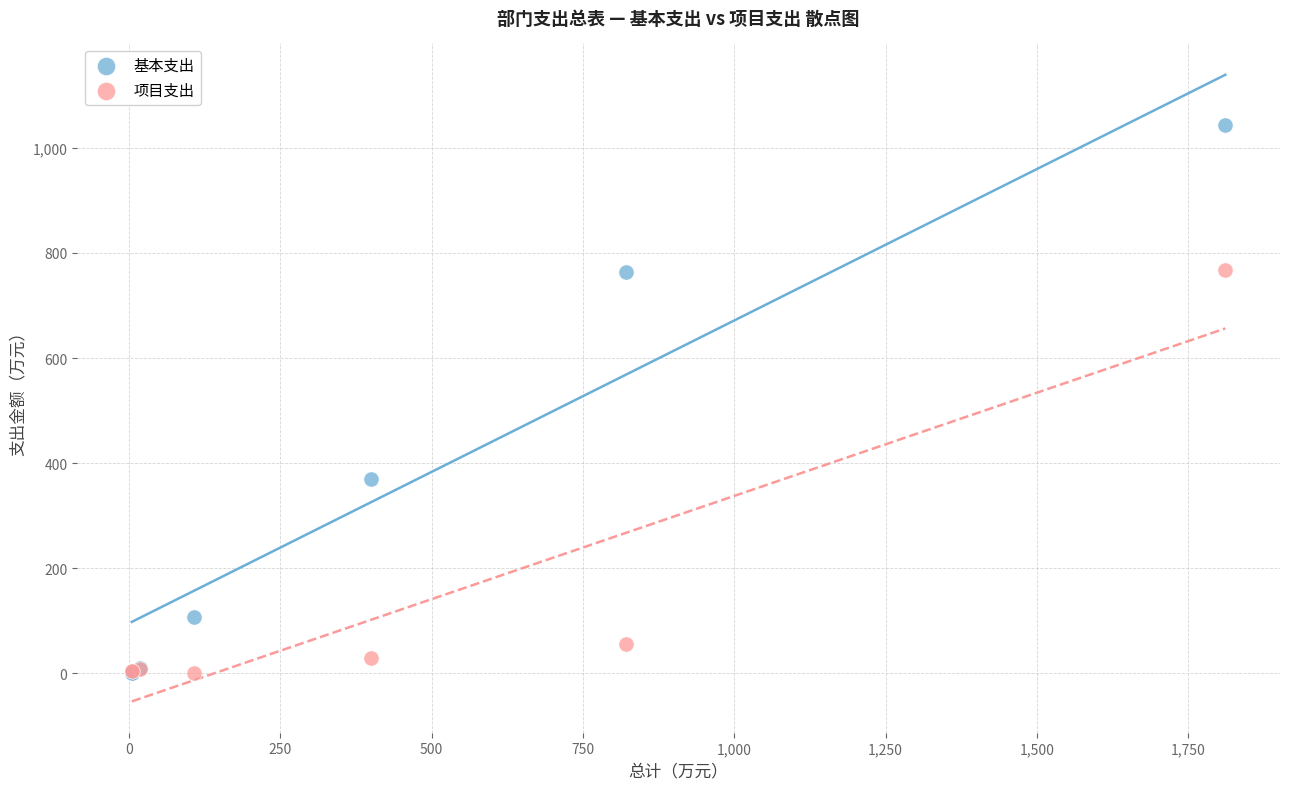

In the 项目支出 series, what Y value is closest to 383?

56.6